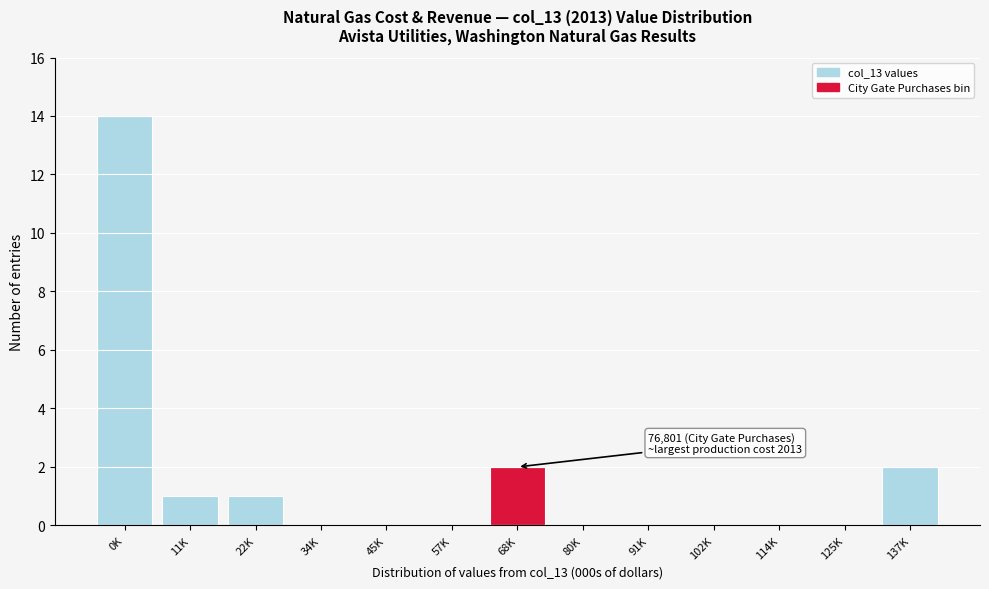

Reading right to left, transcribe all the data shown in this chart.

137K=2	125K=0	114K=0	102K=0	91K=0	80K=0	68K=2	57K=0	45K=0	34K=0	22K=1	11K=1	0K=14